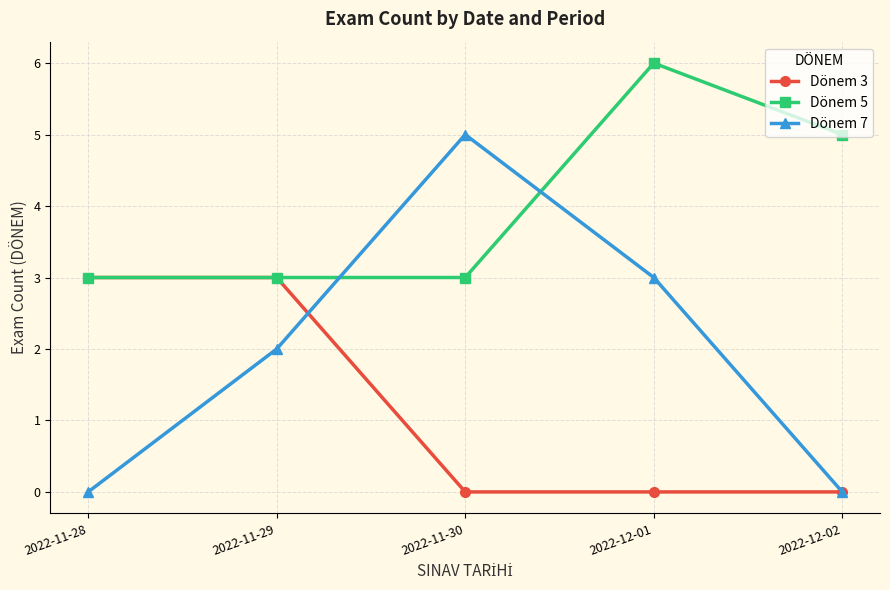

At which label does Dönem 5 reach its peak?

2022-12-01